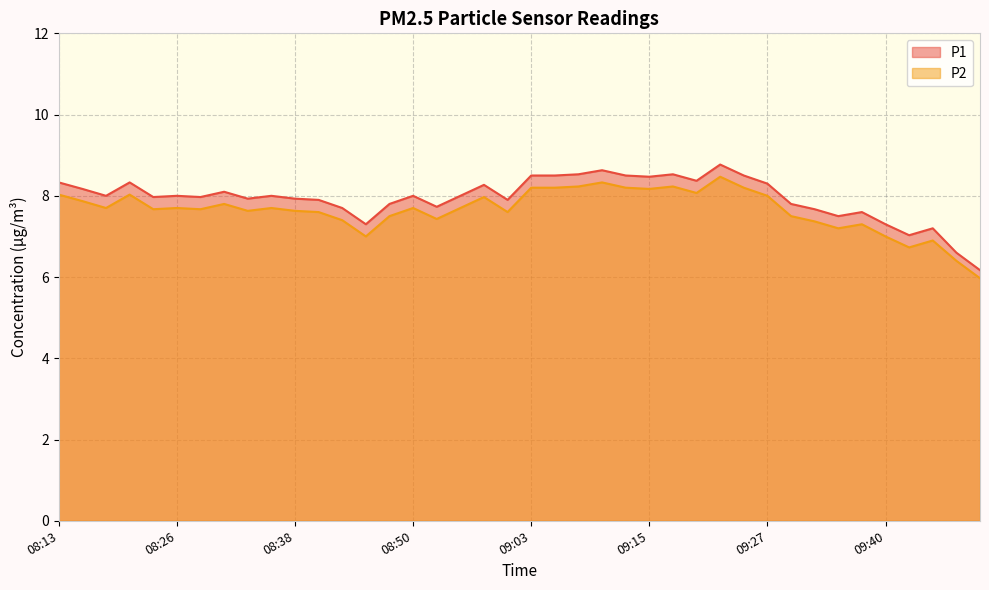

At which label does P2 reach its peak?

09:22